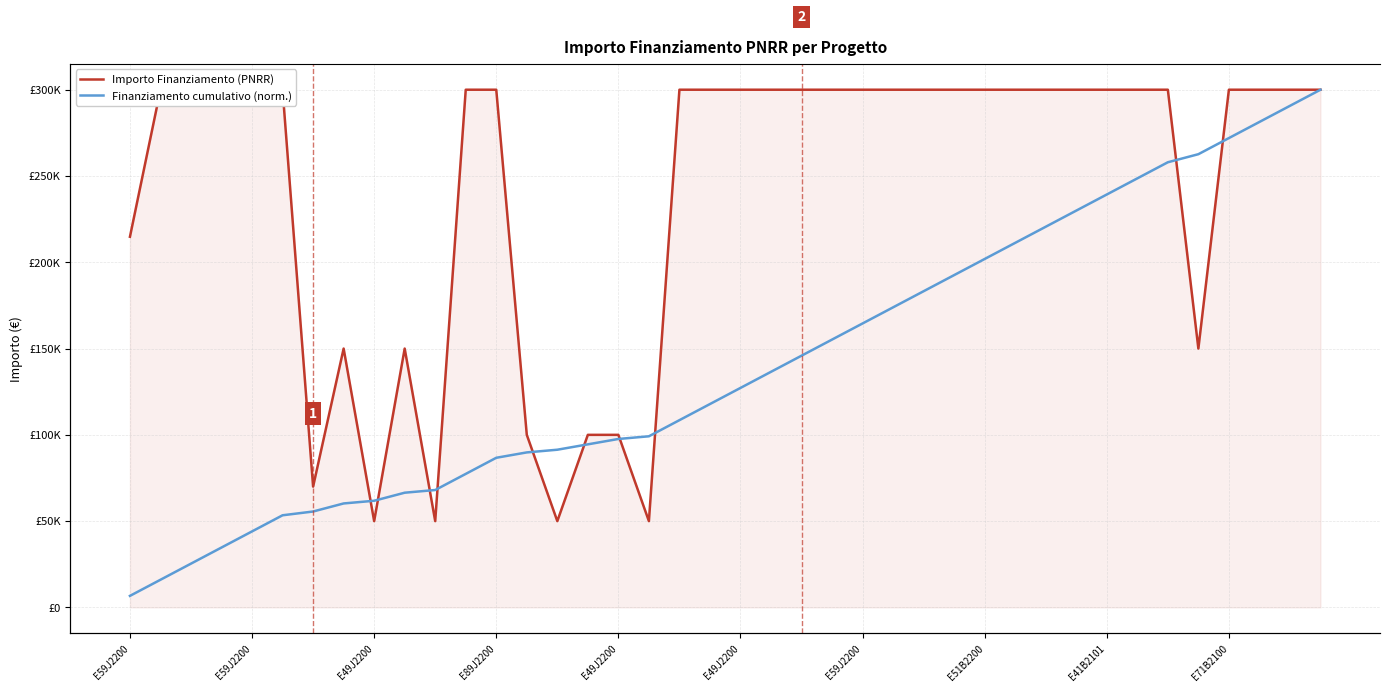

What is the minimum value shown in the chart?

6688.3